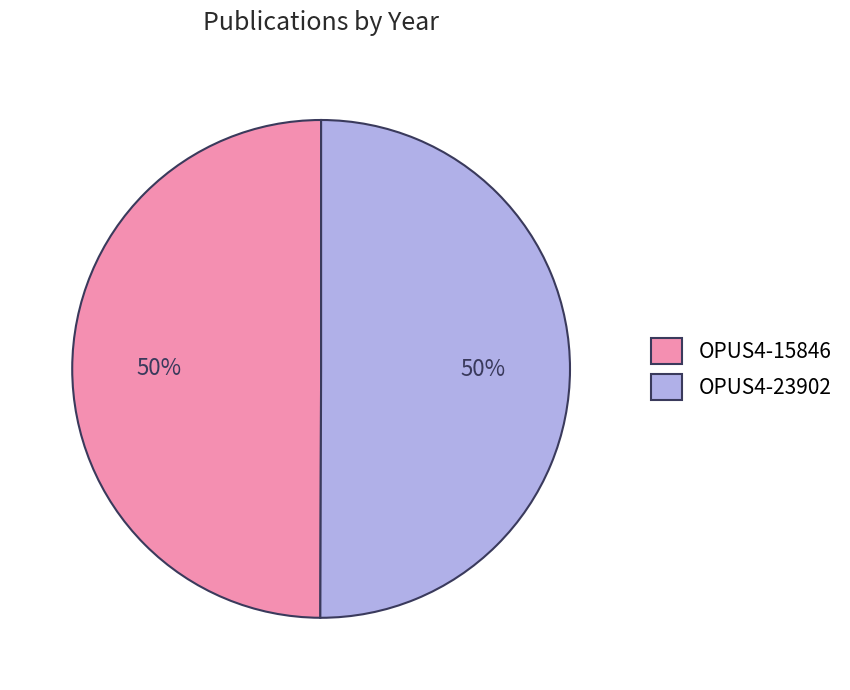

Combined, do OPUS4-15846 and OPUS4-23902 account for over 50%?

Yes